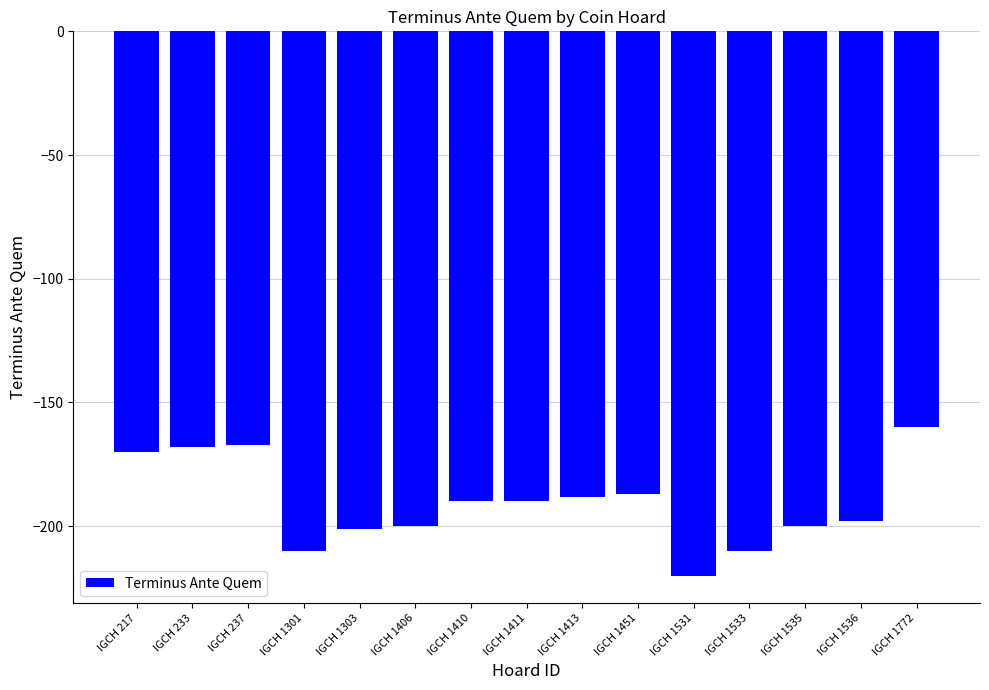

What is the approximate value at IGCH 1410?

-190